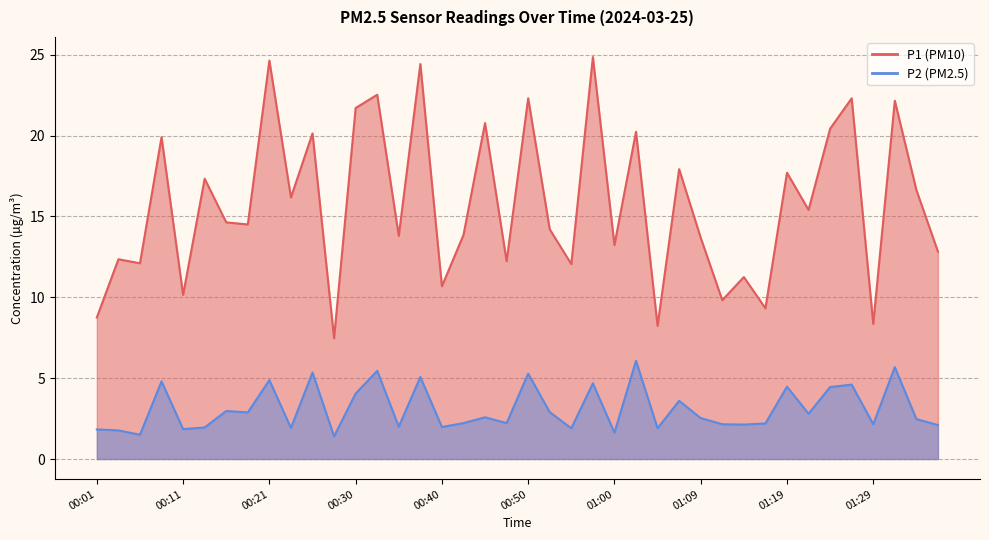

Reading left to right, transcribe all the data shown in this chart.

P1: 8.8	12.3	12.1	19.9	10.2	17.3	14.6	14.5	24.6	16.2	20.1	7.5	21.7	22.5	13.8	24.4	10.7	13.8	20.8	12.2	22.3	14.2	12.1	24.9	13.2	20.2	8.2	17.9	13.7	9.8	11.2	9.3	17.7	15.4	20.4	22.3	8.3	22.1	16.6	12.8
P2: 1.8	1.8	1.5	4.8	1.9	1.9	3.0	2.9	4.9	1.9	5.3	1.4	4.0	5.5	2.0	5.1	2.0	2.2	2.6	2.2	5.3	2.9	1.9	4.7	1.6	6.1	1.9	3.6	2.5	2.1	2.1	2.2	4.5	2.8	4.5	4.6	2.1	5.7	2.5	2.1